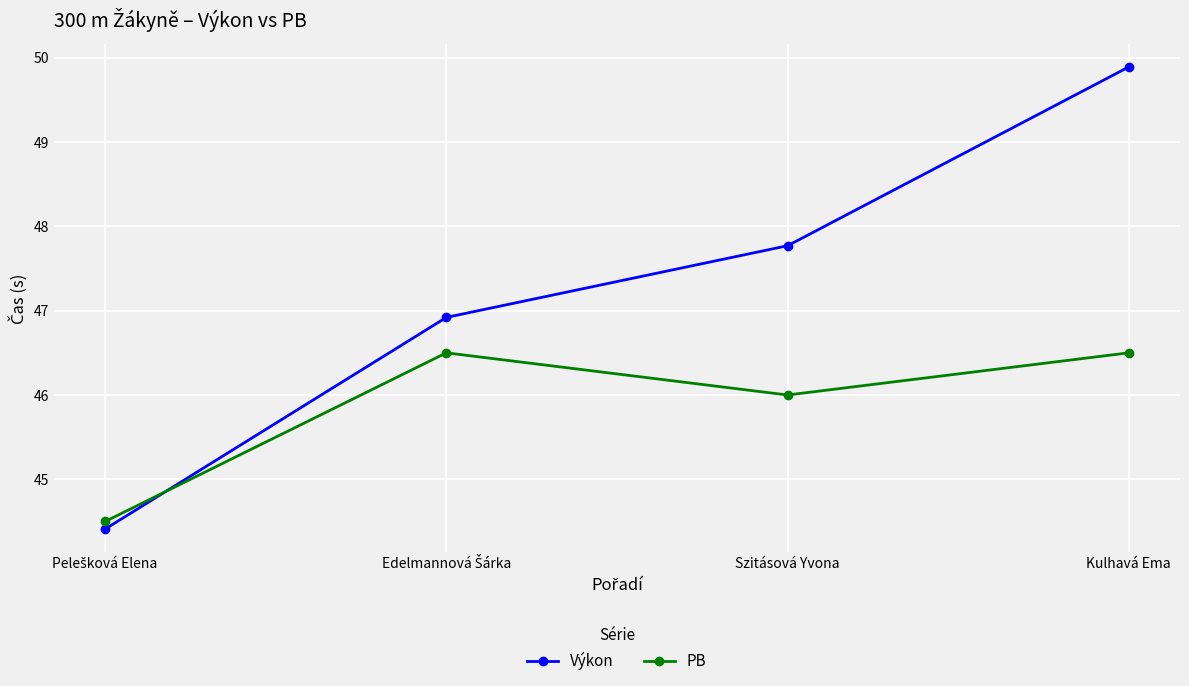

What is the sum of all Výkon values?

189.0